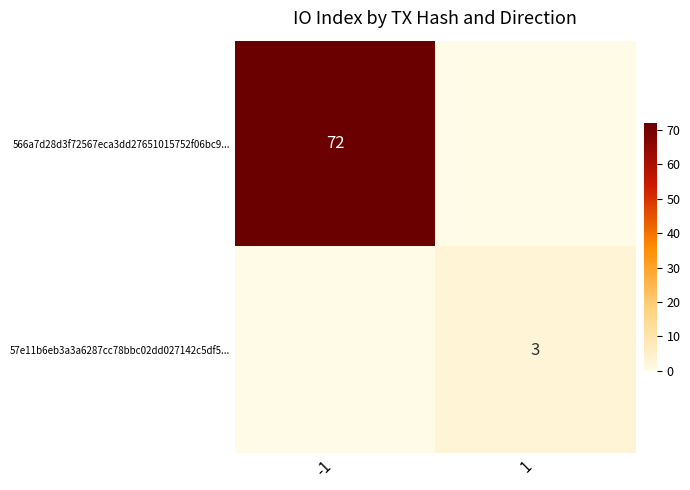

True or false: 57e11b6eb3a3a6287cc78bbc02dd027142c5df5... has a value of 3 at 1.

True